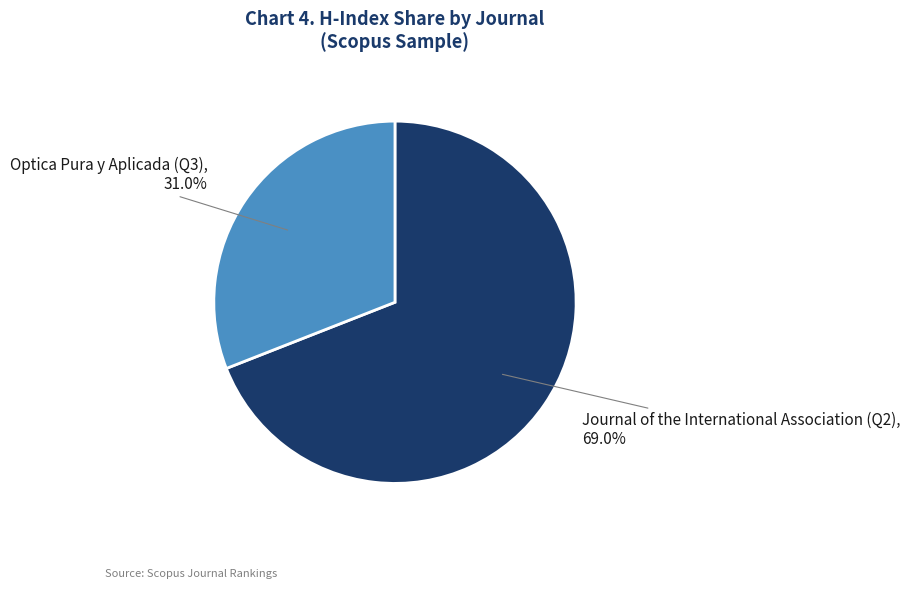

What percentage is the Journal of the International Association (Q2) slice, to the nearest percent?

69%